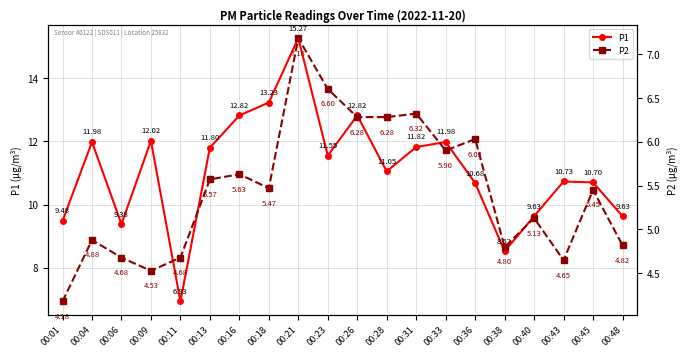

At which label is P1 closest to 11?

00:28